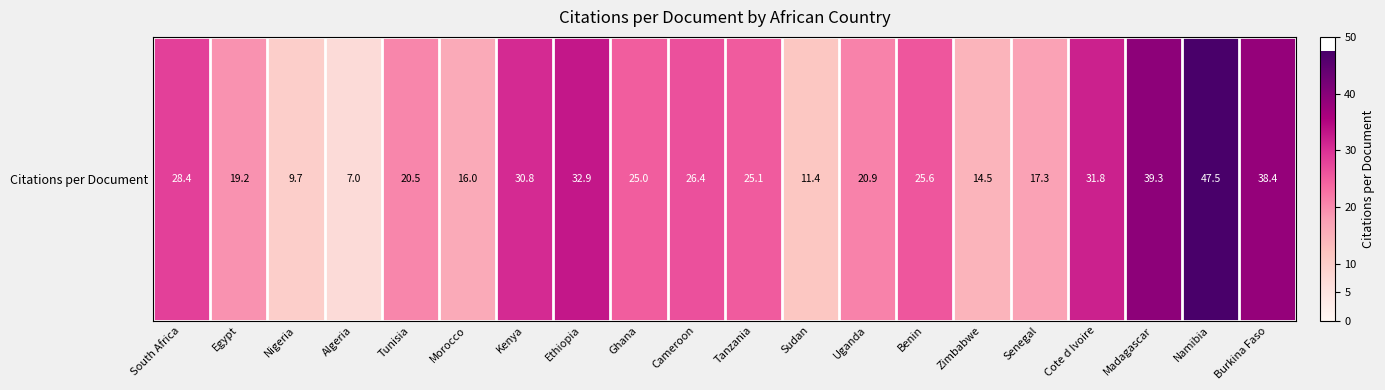

The chart shows a value of 4.4 at Morocco. True or false?

False